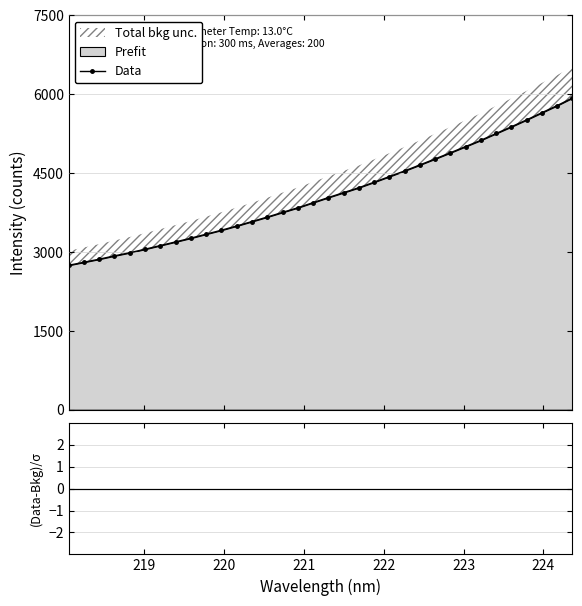

Which series has the largest total across all categories?

Data